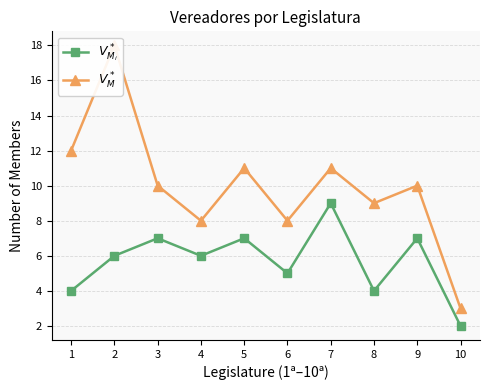

What is the value of the $V^*_{M_i}$ point at the 7th from the left?

9